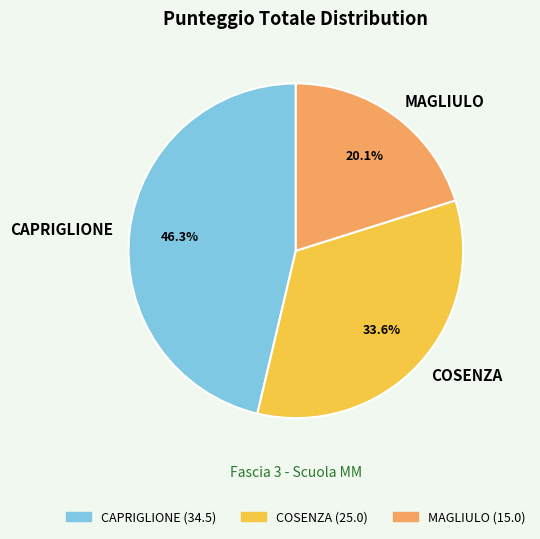

To the nearest percent, what is the combined percentage of COSENZA and CAPRIGLIONE?

80%